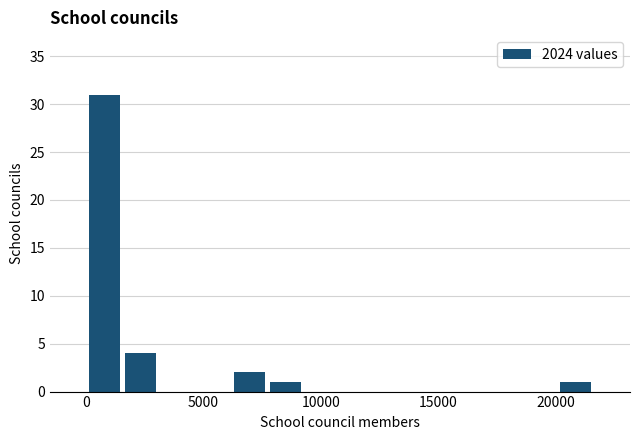

Around what value on the x-axis is the tallest bar? Give the approximate position of its centre, as read against the axis.

1000